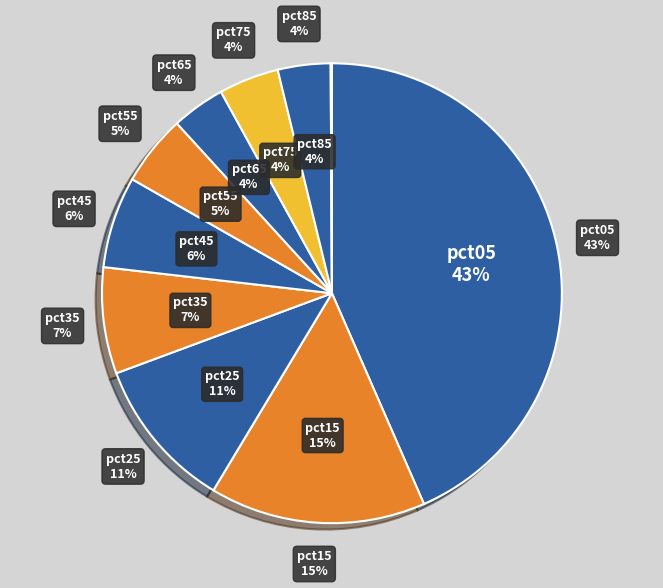

Do pct55 and pct35 together represent more than half of the pie?

No